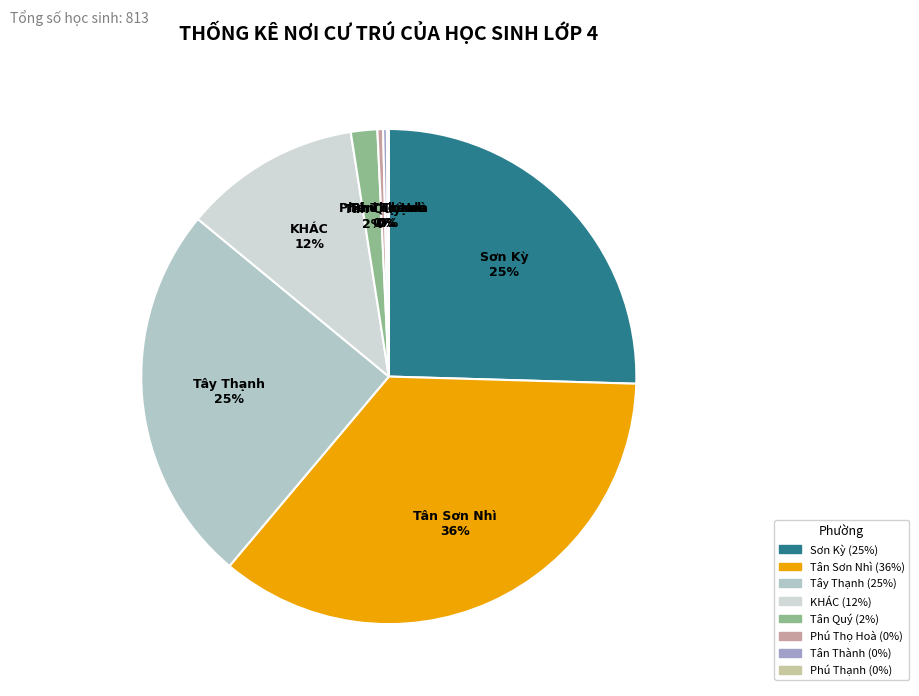

Is the sum of Tây Thạnh and Tân Sơn Nhì greater than half?

Yes